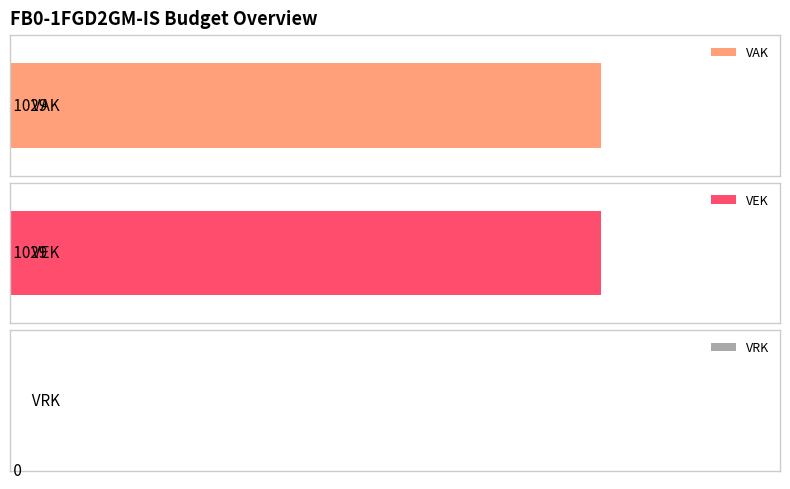

The value of VAK at 2021 is 818. True or false?

False